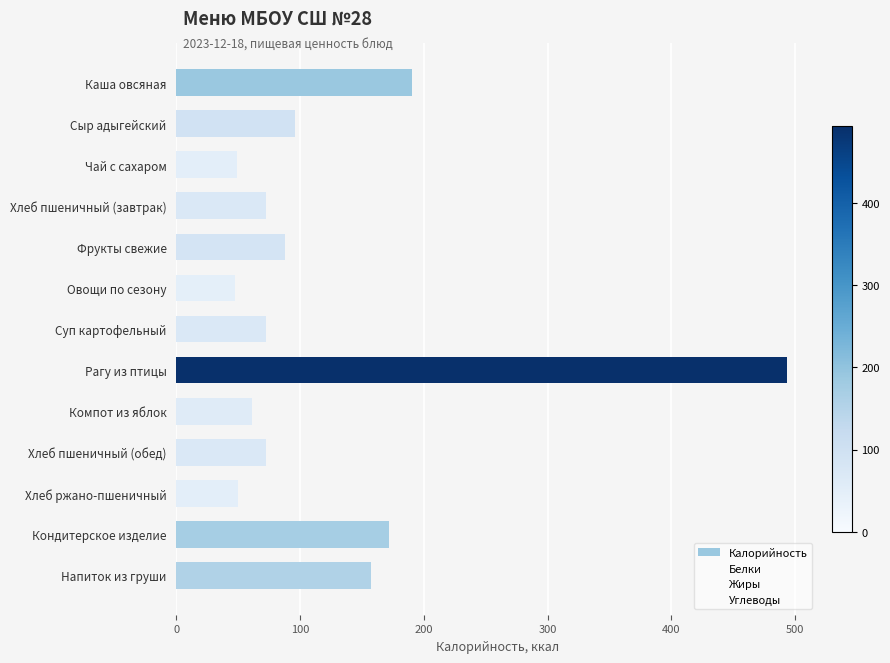

What is the label of the 2nd bar from the bottom?

Кондитерское изделие